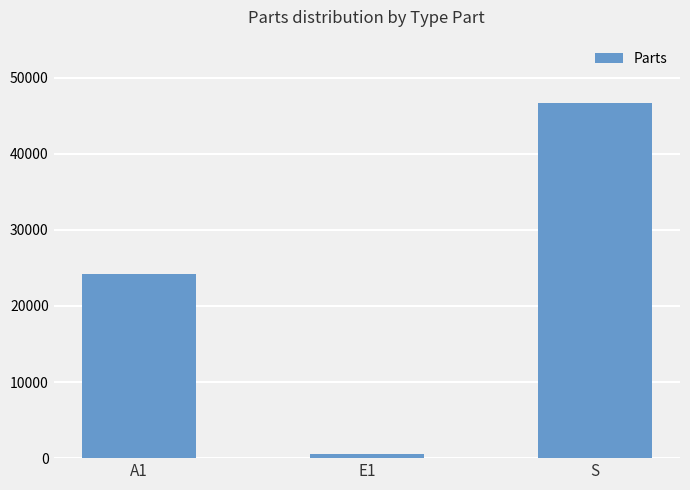

List the labels in order of value, largest first.

S, A1, E1